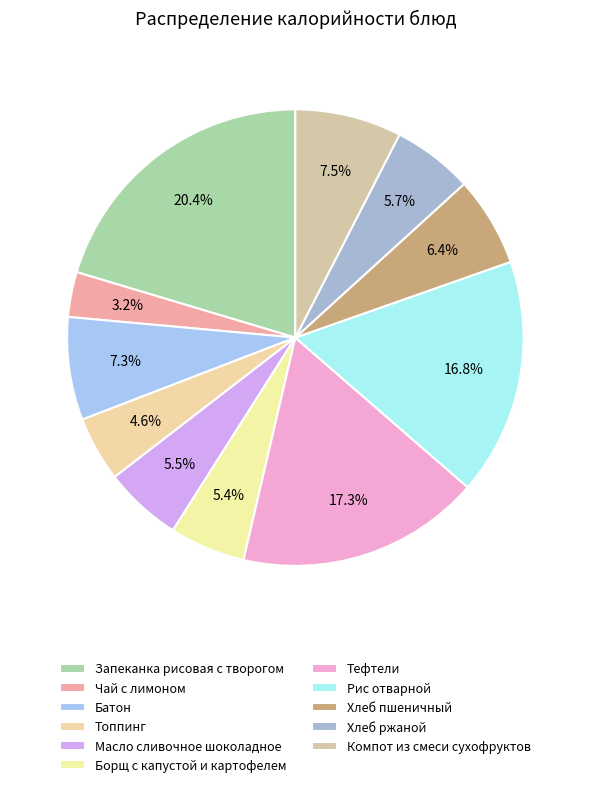

How many slices are in this pie chart?

11